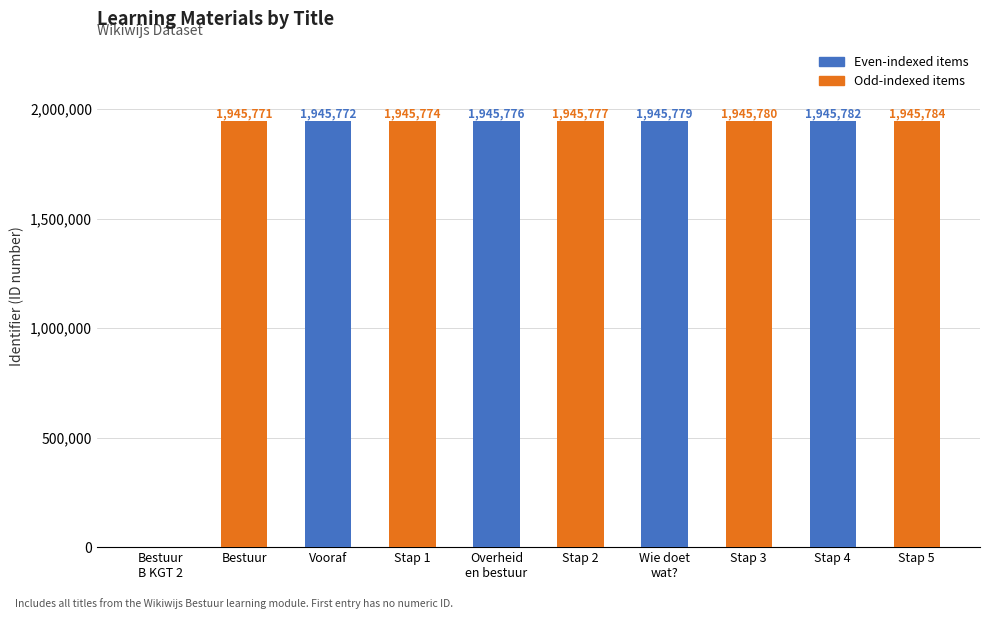

Count the number of categories in the chart.

10